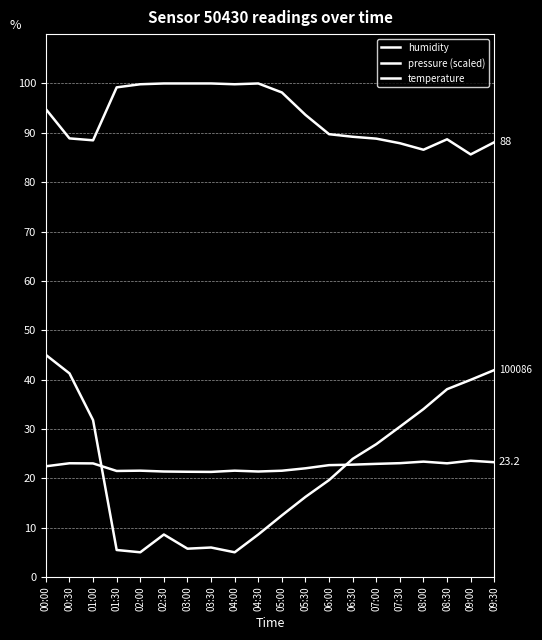

Does the chart have visible grid lines?

Yes